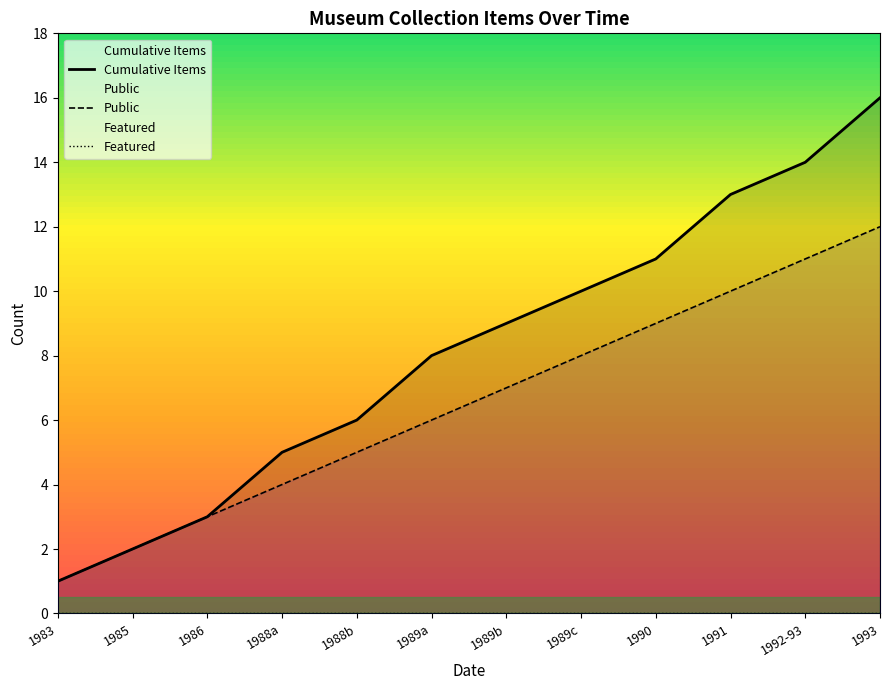

Reading left to right, what are all the values shown in this chart?

Cumulative Items: 1983=1	1985=2	1986=3	1988a=5	1988b=6	1989a=8	1989b=9	1989c=10	1990=11	1991=13	1992-93=14	1993=16
Public: 1983=1	1985=2	1986=3	1988a=4	1988b=5	1989a=6	1989b=7	1989c=8	1990=9	1991=10	1992-93=11	1993=12
Featured: 1983=0	1985=0	1986=0	1988a=0	1988b=0	1989a=0	1989b=0	1989c=0	1990=0	1991=0	1992-93=0	1993=0